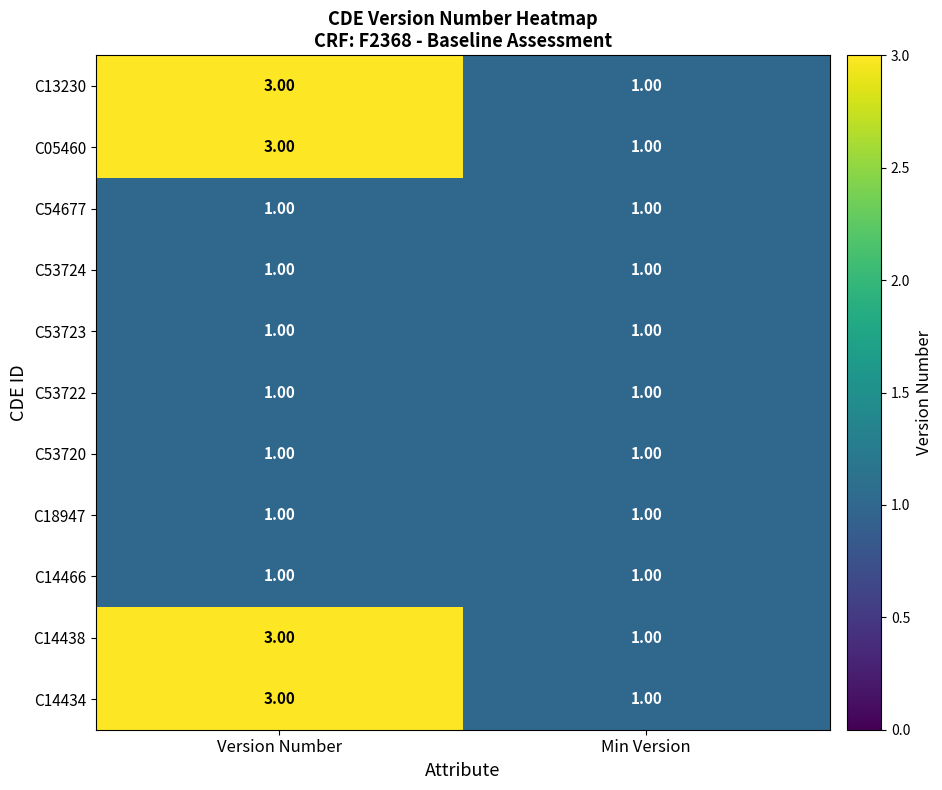

List the labels in order of C13230 value, smallest first.

Min Version, Version Number